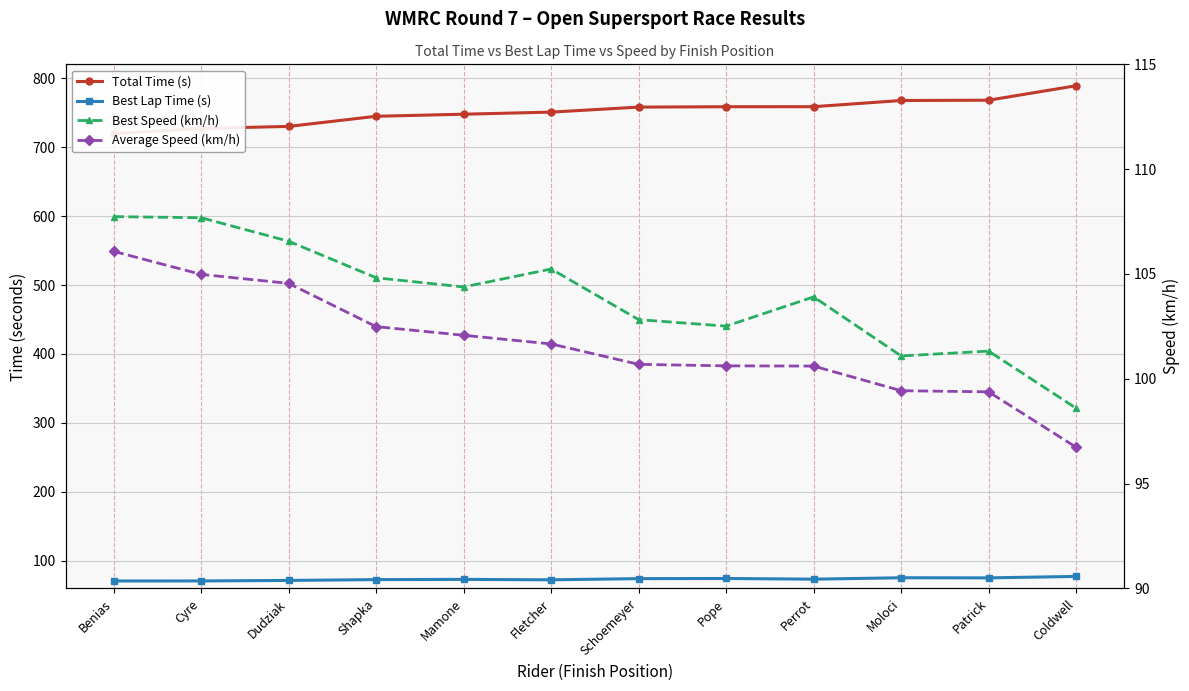

List the labels in order of Best Speed (km/h) value, largest first.

Benias, Cyre, Dudziak, Fletcher, Shapka, Mamone, Perrot, Schoemeyer, Pope, Patrick, Moloci, Coldwell